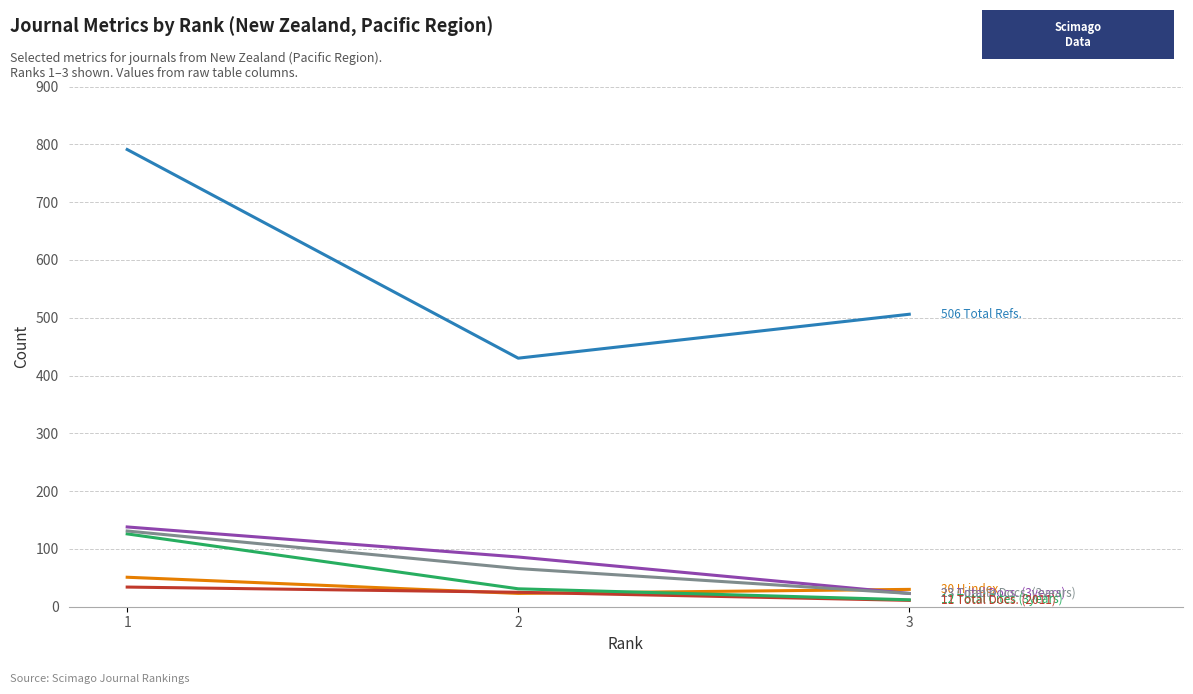

What is the total value across all series at 2?

661